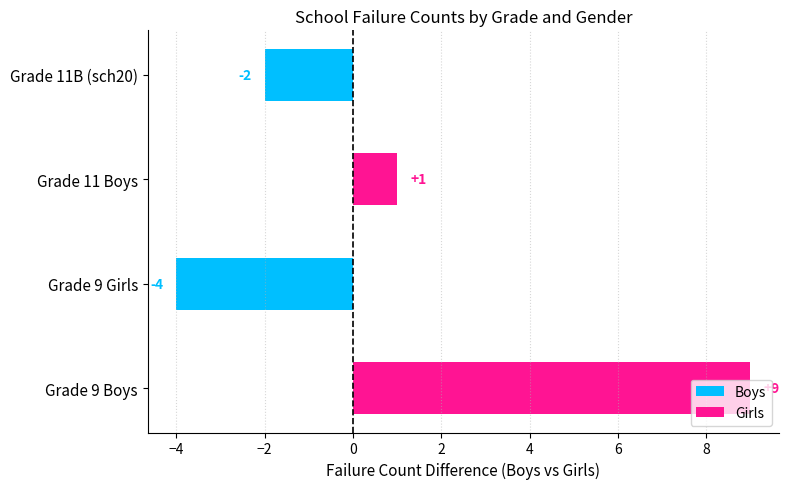

True or false: the data shows 15 at Grade 9 Boys.

False